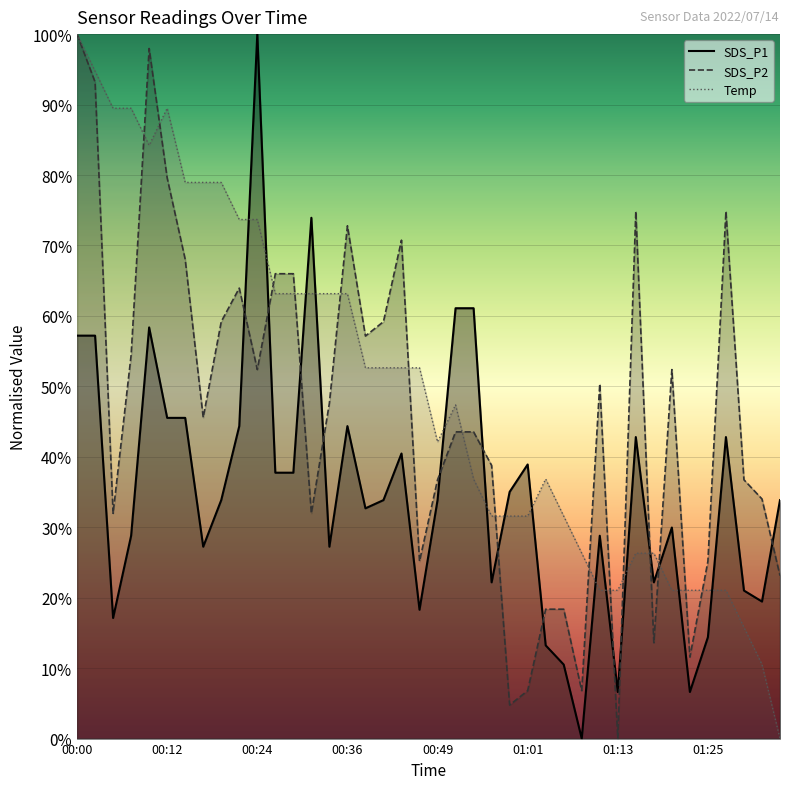

How many values in the SDS_P2 series exceed 47?

20